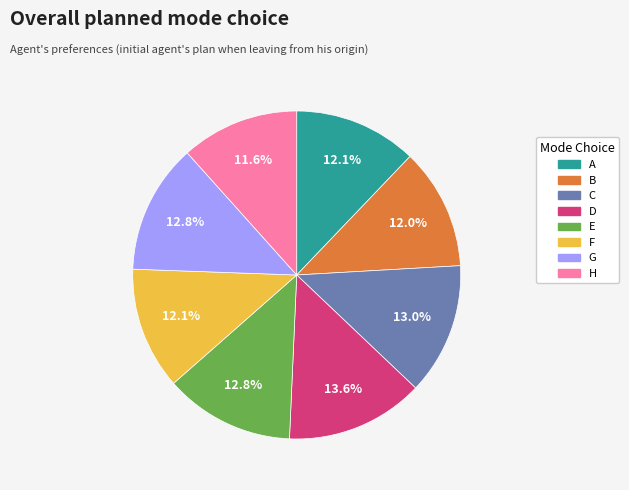

True or false: G accounts for 19% of the total.

False